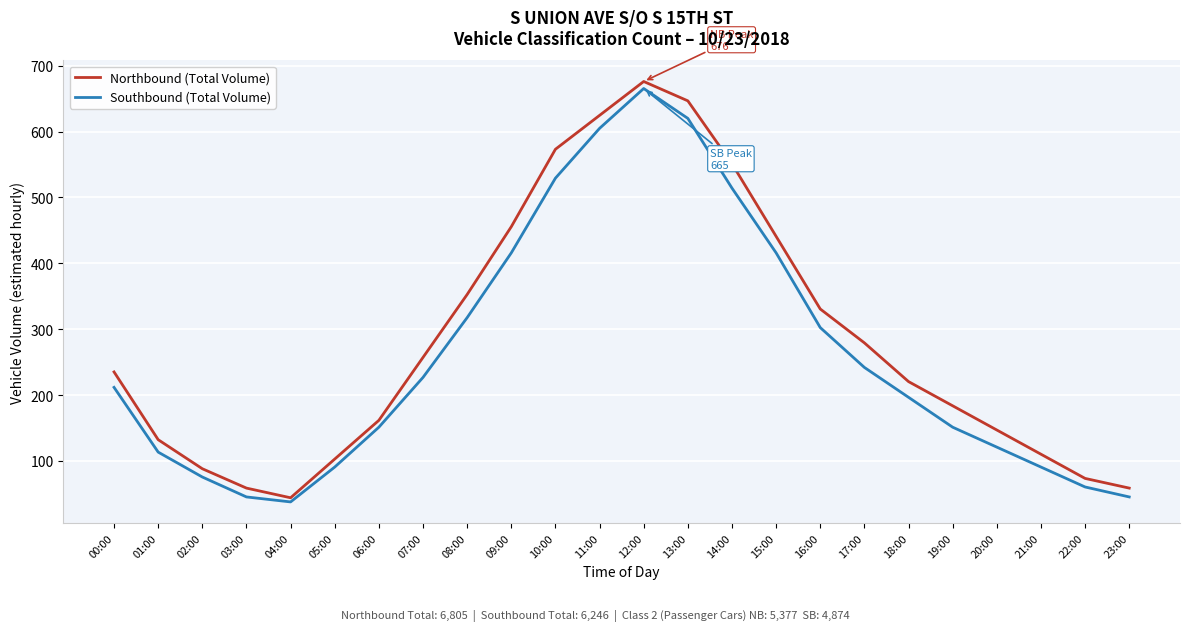

What is the difference between the maximum and minimum values in the Southbound (Total Volume) series?

627.6